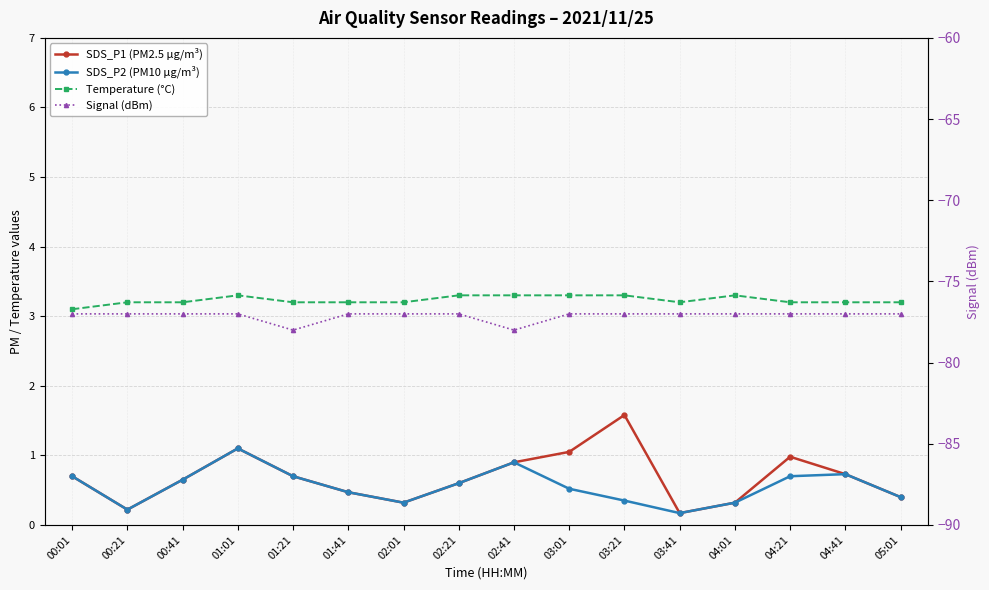

List the series in order of their peak value, lowest first.

Signal (dBm), SDS_P2 (PM10 µg/m³), SDS_P1 (PM2.5 µg/m³), Temperature (°C)